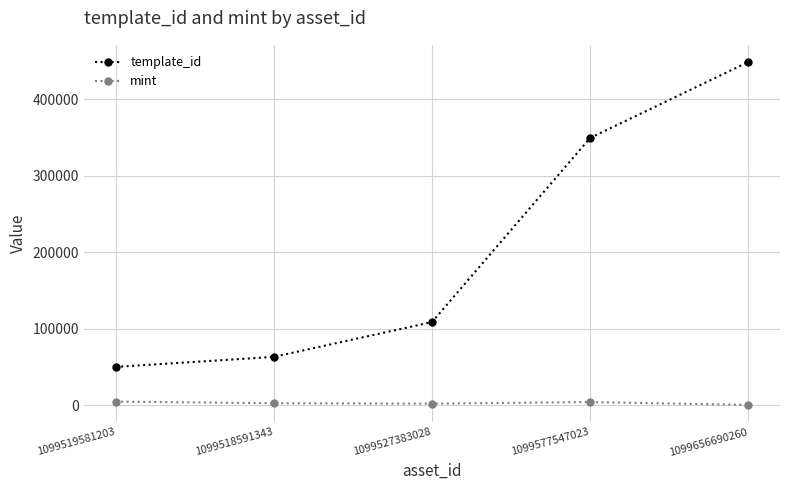

True or false: mint and template_id cross at least once.

False